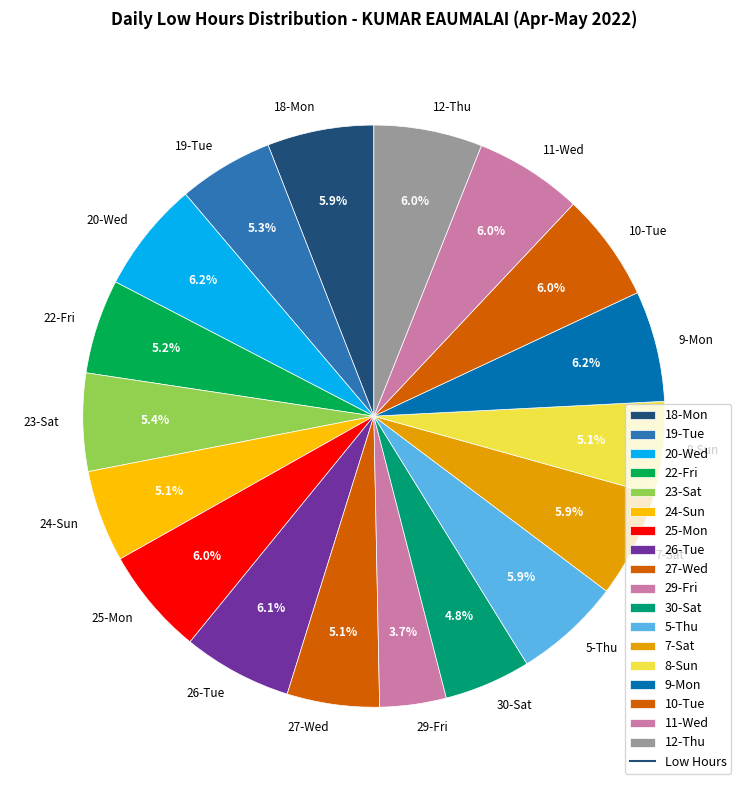

The 10-Tue slice represents 17% of the pie. True or false?

False